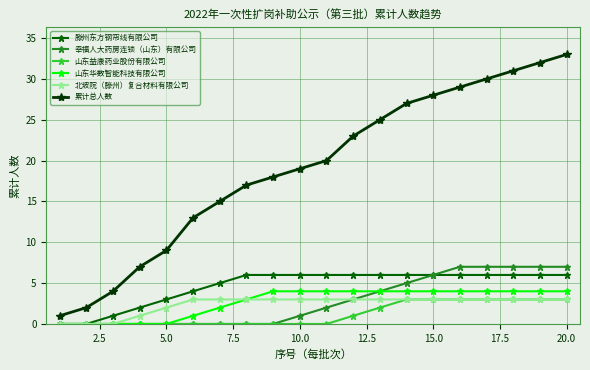

Which series has the largest range (max minus min)?

累计总人数